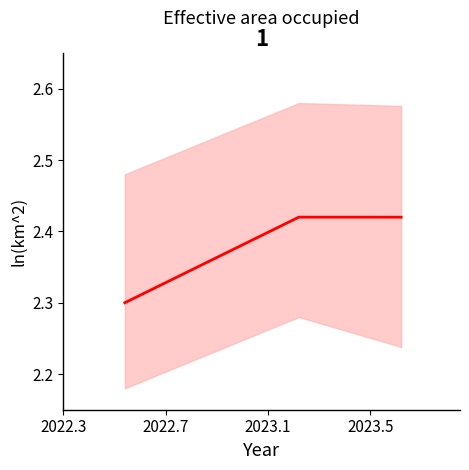

What is the difference between the second highest and minimum values?

0.1